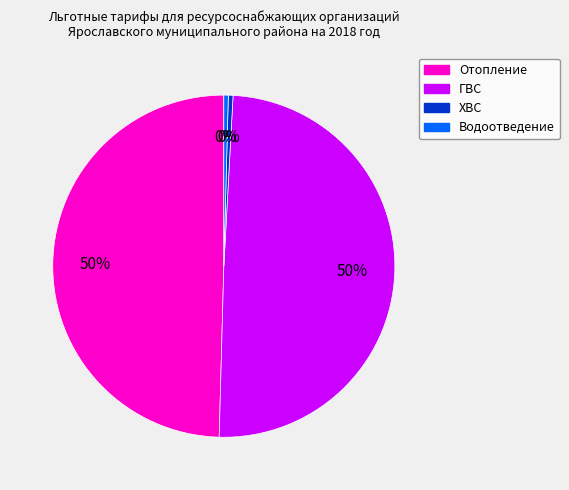

Does any single category account for the majority?

No